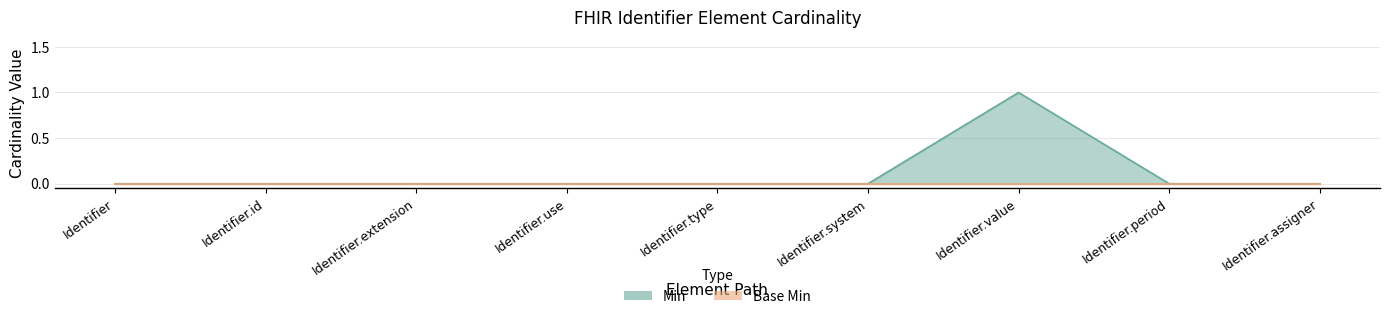

Rank the categories by value from highest to lowest.

Identifier.value, Identifier, Identifier.id, Identifier.extension, Identifier.use, Identifier.type, Identifier.system, Identifier.period, Identifier.assigner